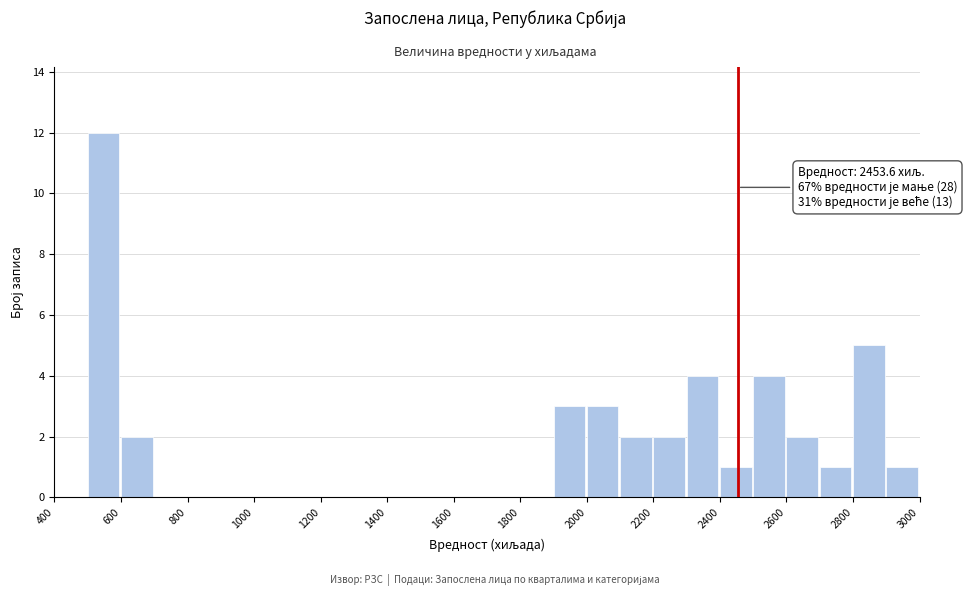

Which range on the x-axis has the tallest bar?

500 to 600